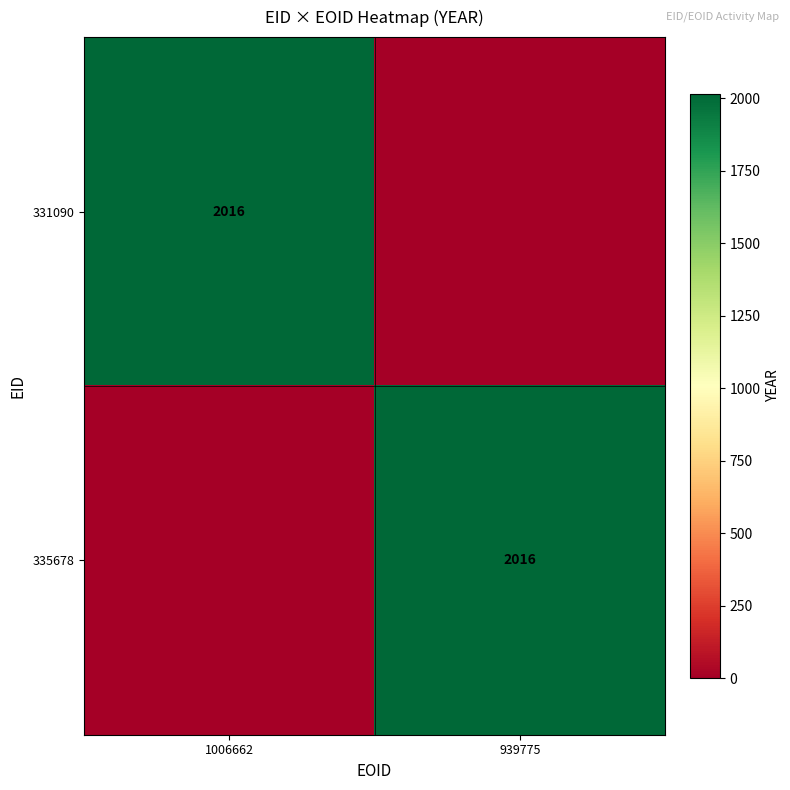

The 331090 series shows 0 at 939775. True or false?

True